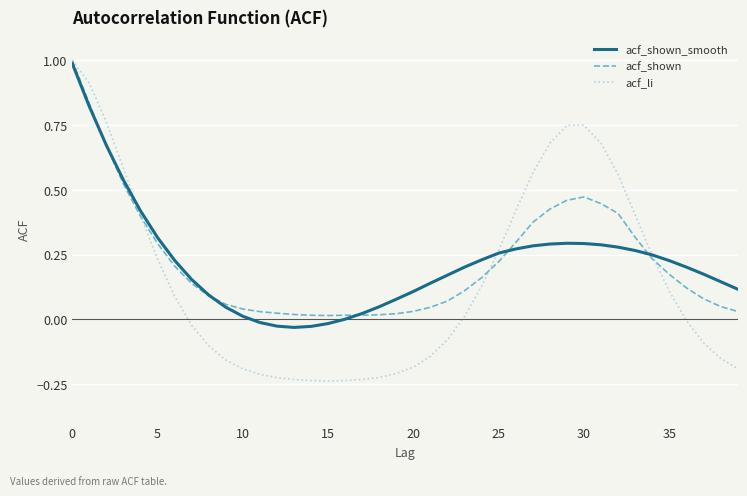

Which series has the widest spread of values?

acf_li